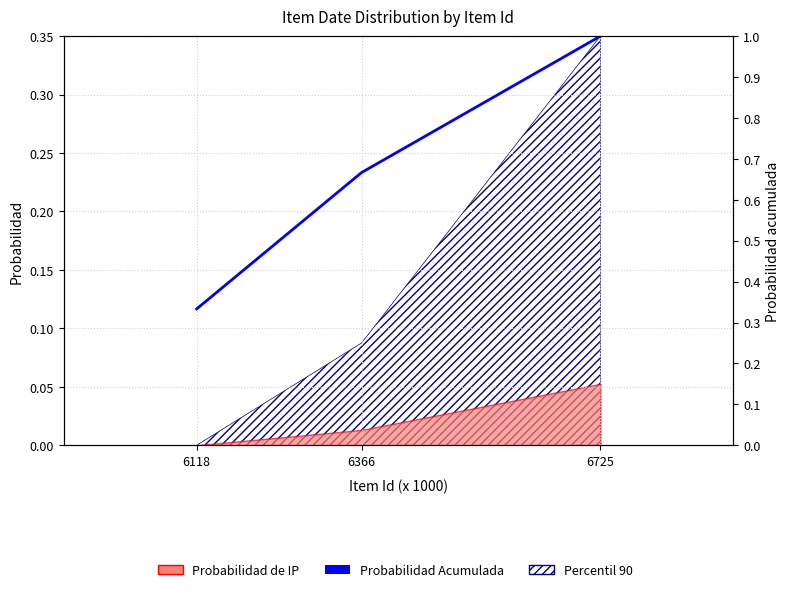

Which has a higher value, 6366 or 6118?

6366